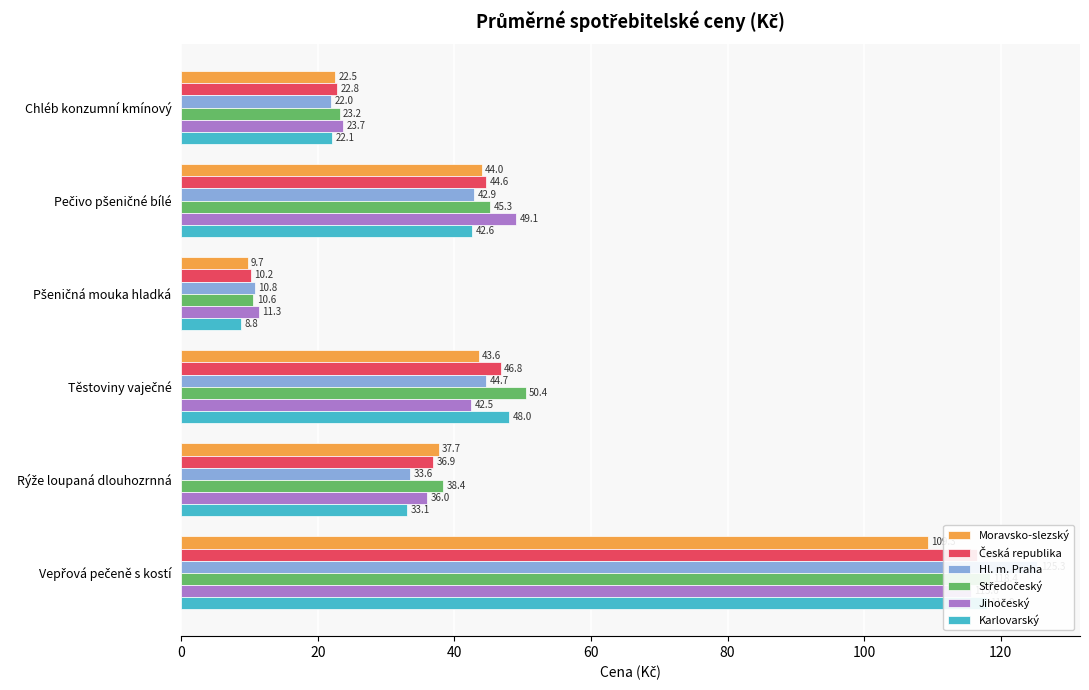

What is the value of the Středočeský bar at the 5th from the left?

38.4